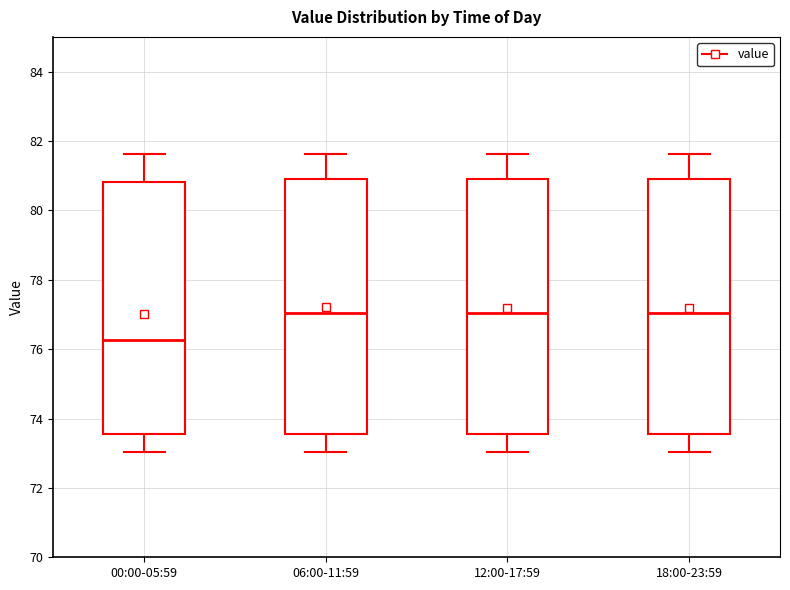

Reading left to right, transcribe this box plot: for each box, give where its median line is, the range the box spans, and where its two whiskers end, as read against the y-axis. The values are not printed on the chart, so give them approximately, as read against the axis.

00:00-05:59: median 76.2, box 73.6 to 80.8, whiskers 73.0 to 81.6
06:00-11:59: median 77.0, box 73.6 to 81.0, whiskers 73.0 to 81.6
12:00-17:59: median 77.0, box 73.6 to 80.8, whiskers 73.0 to 81.6
18:00-23:59: median 77.0, box 73.6 to 81.0, whiskers 73.0 to 81.6